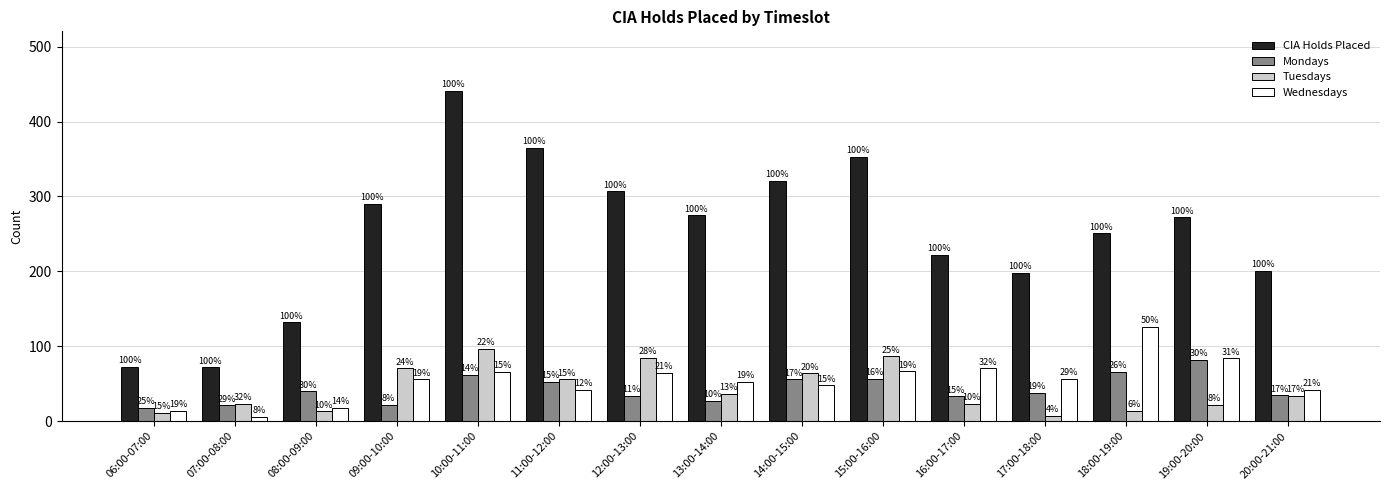

How many bars are there in each group?

4